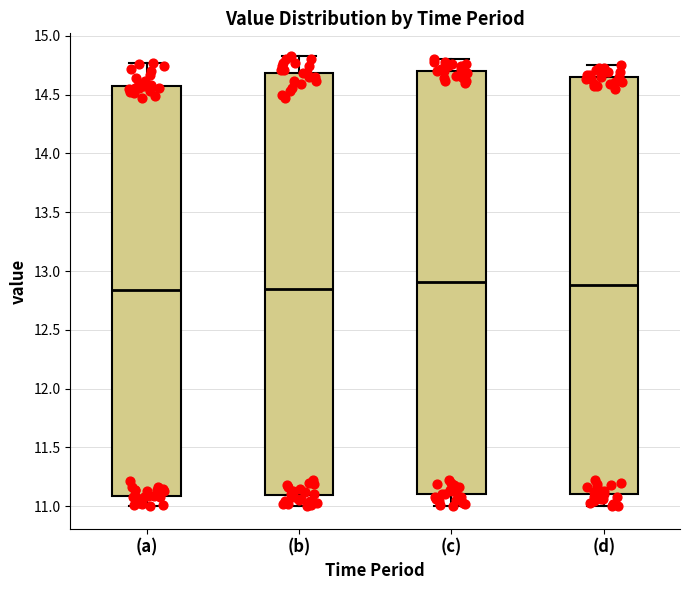

Reading left to right, read every box against the y-axis: the position of its median line, the range the box covers, and the ends of its whiskers. The values are not printed on the chart, so give them approximately, as read against the axis.

(a): median 12.85, box 11.10 to 14.55, whiskers 11.00 to 14.75
(b): median 12.85, box 11.10 to 14.70, whiskers 11.00 to 14.85
(c): median 12.90, box 11.10 to 14.70, whiskers 11.00 to 14.80
(d): median 12.90, box 11.10 to 14.65, whiskers 11.00 to 14.75